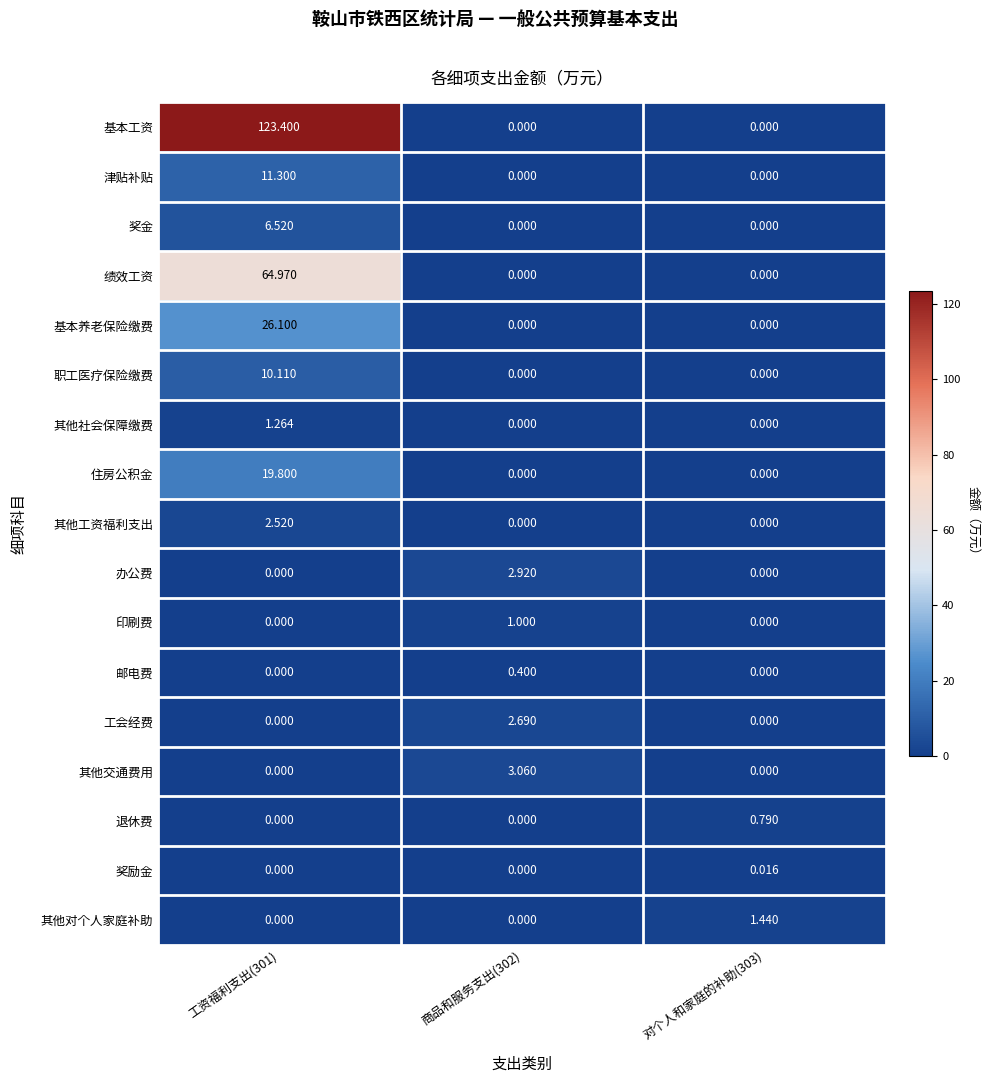

At which category is the sum across all series the highest?

工资福利支出(301)